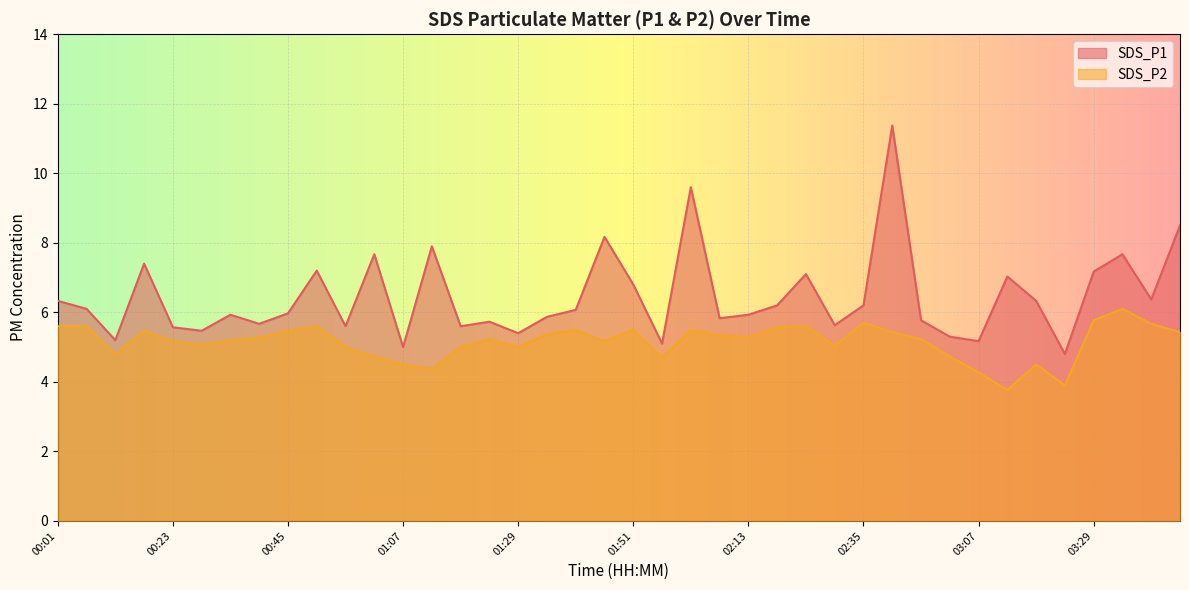

True or false: SDS_P1 has more than 1 points higher than both neighbors.

True